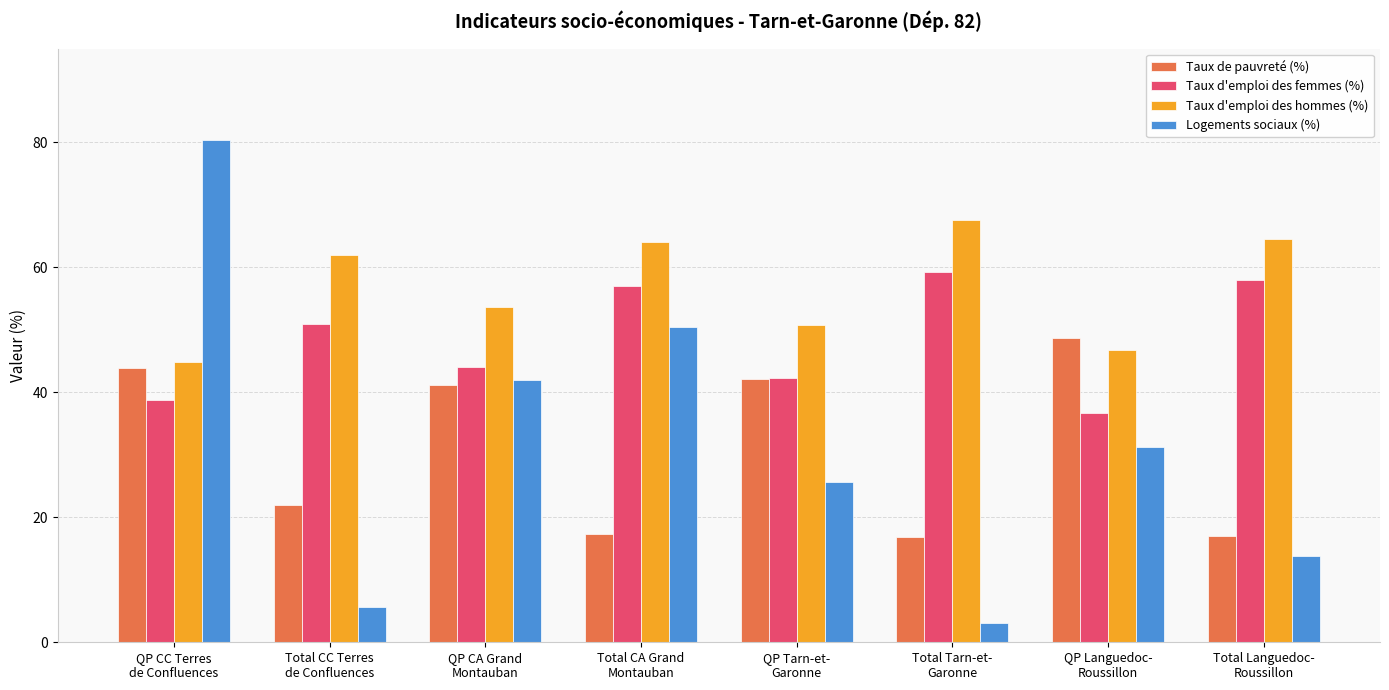

The value of Taux d'emploi des femmes (%) at Total CA Grand
Montauban is 90.5. True or false?

False